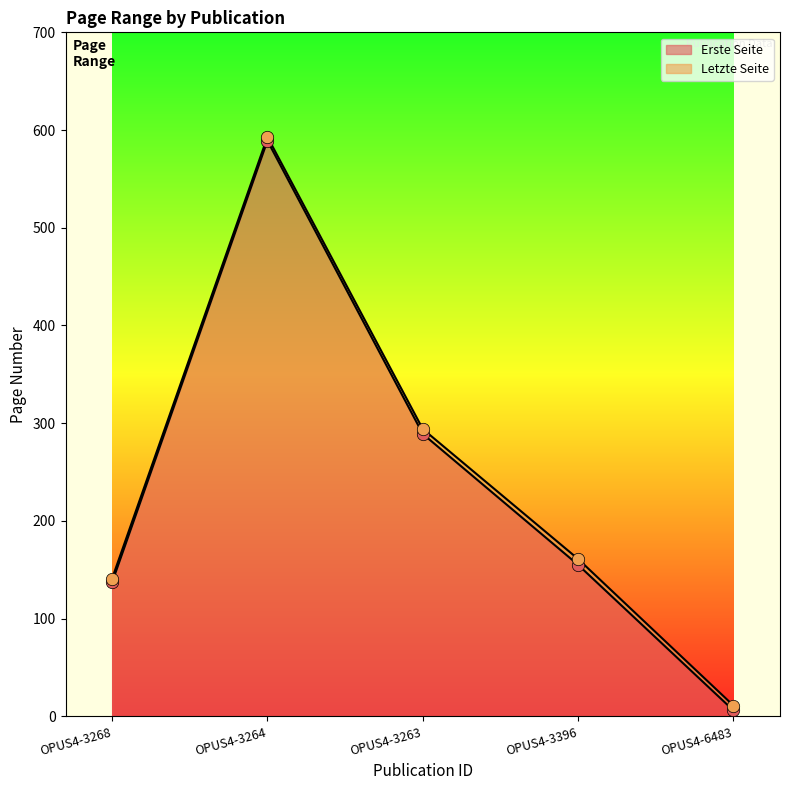

Which series contains the highest Y value?

Letzte Seite